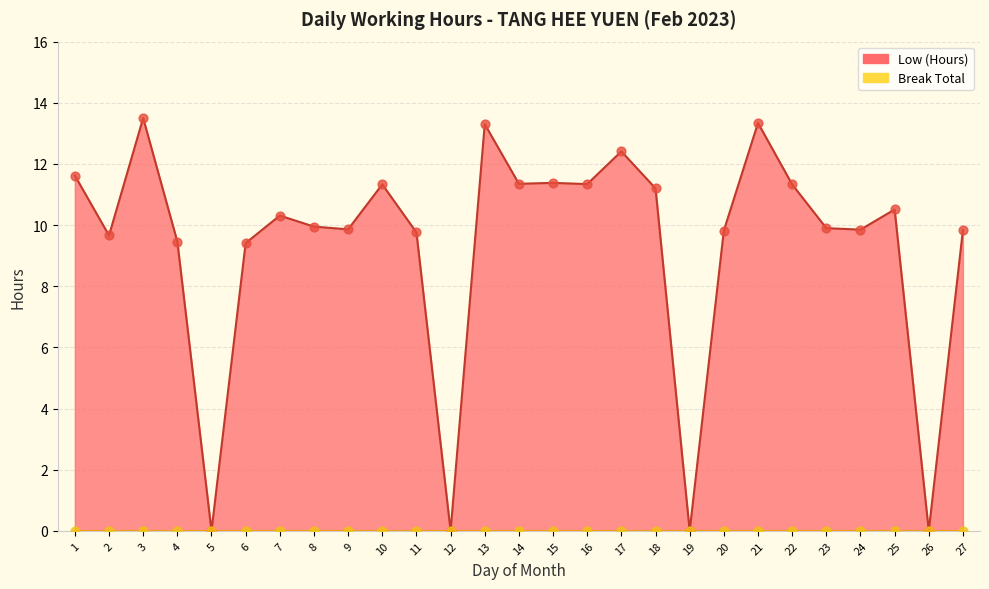

Which has a higher value, 9 or 25?

25